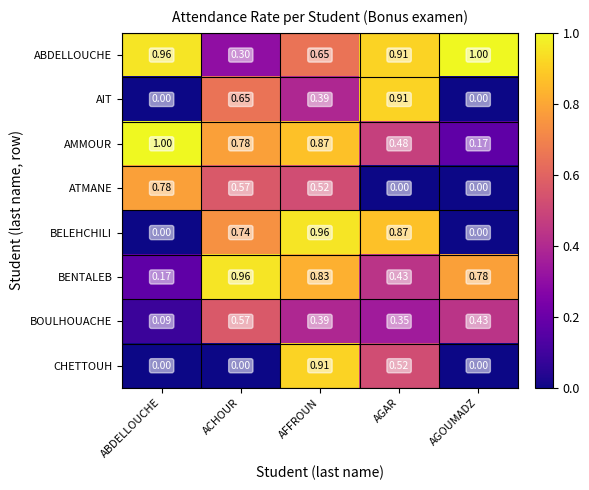

At which label is BENTALEB closest to 0?

ABDELLOUCHE